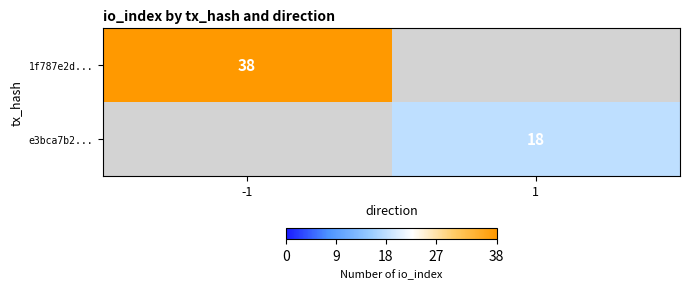

True or false: e3bca7b2... has a value of 10 at 1.

False